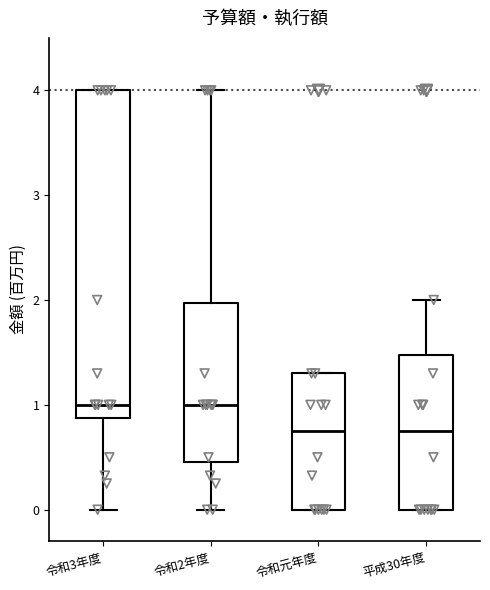

Where does the upper whisker of the box for 平成30年度 end on the y-axis? The values are not printed on the chart, so give them approximately, as read against the axis.

2.0